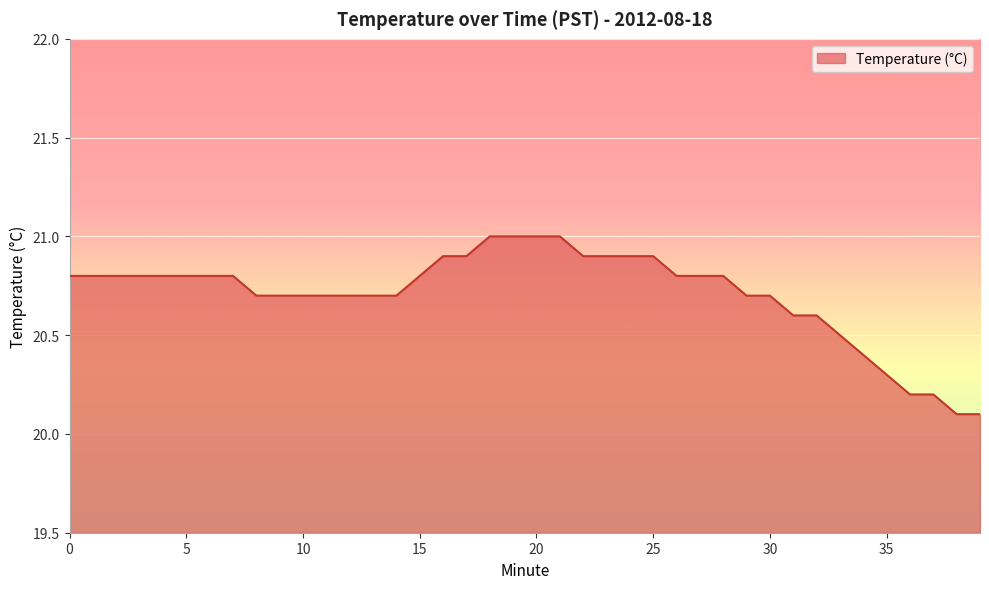

What is the difference between the maximum and minimum values?

0.9